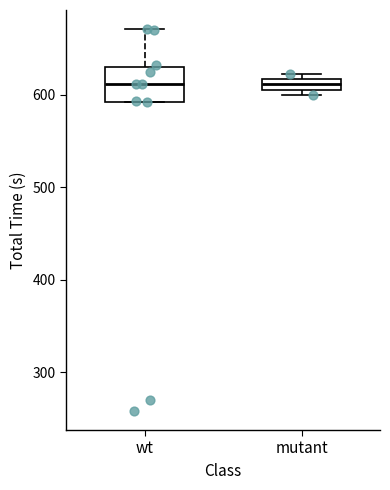

Where does the upper whisker of the box for wt end on the y-axis? The values are not printed on the chart, so give them approximately, as read against the axis.

670